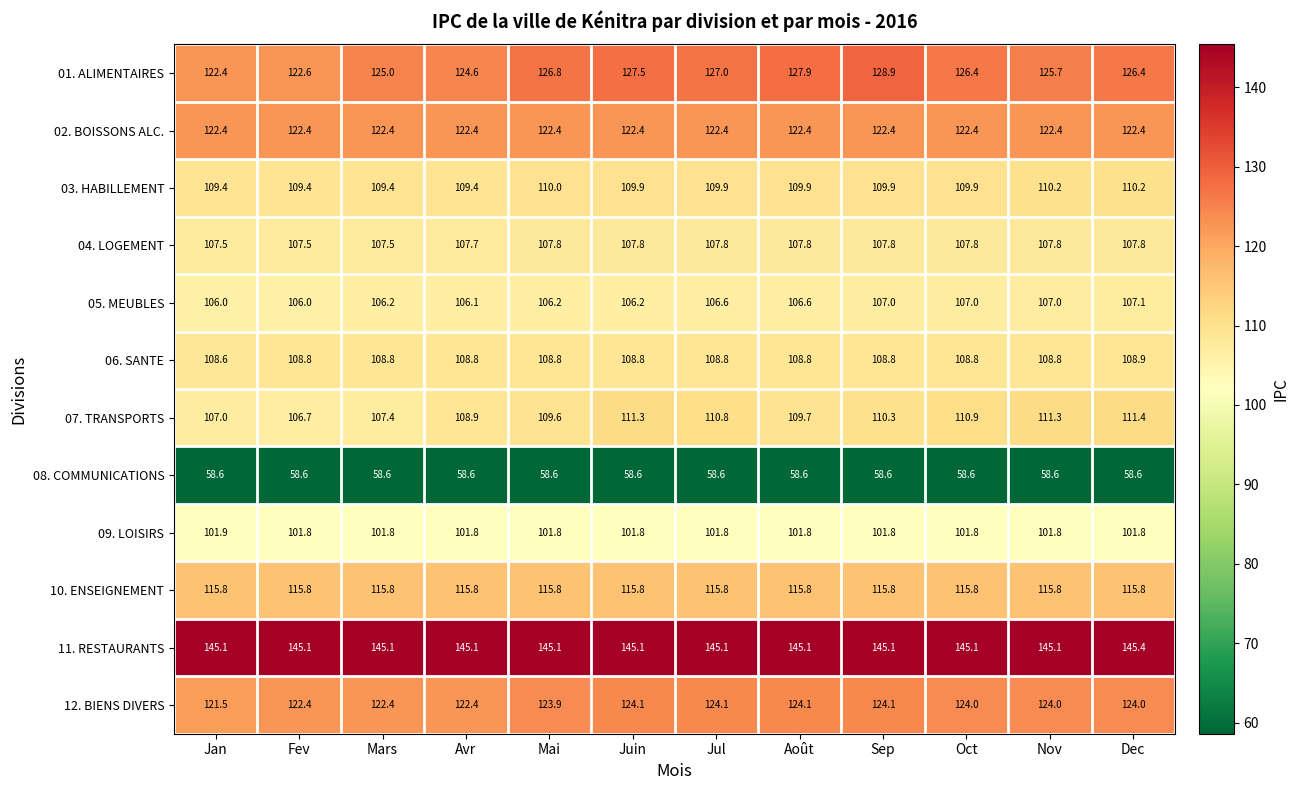

Which series has the largest range (max minus min)?

01. ALIMENTAIRES